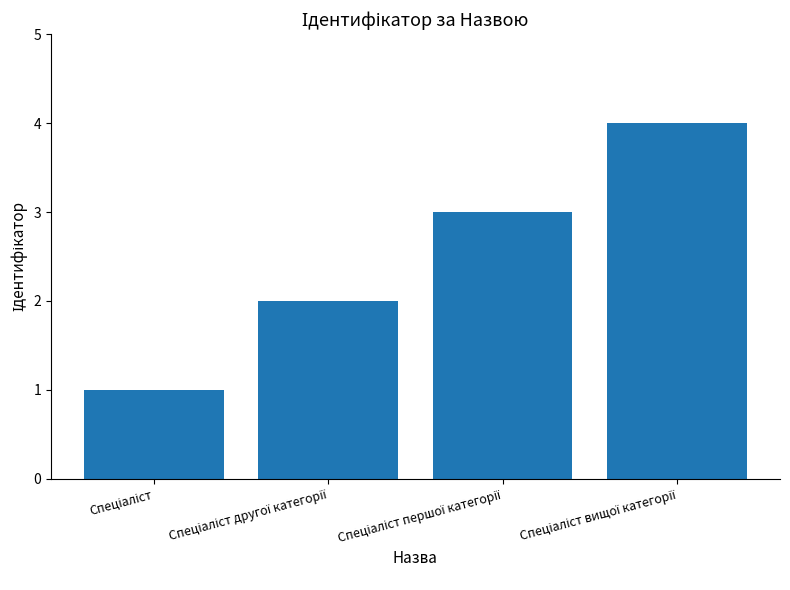

What is the sum of all values?

10